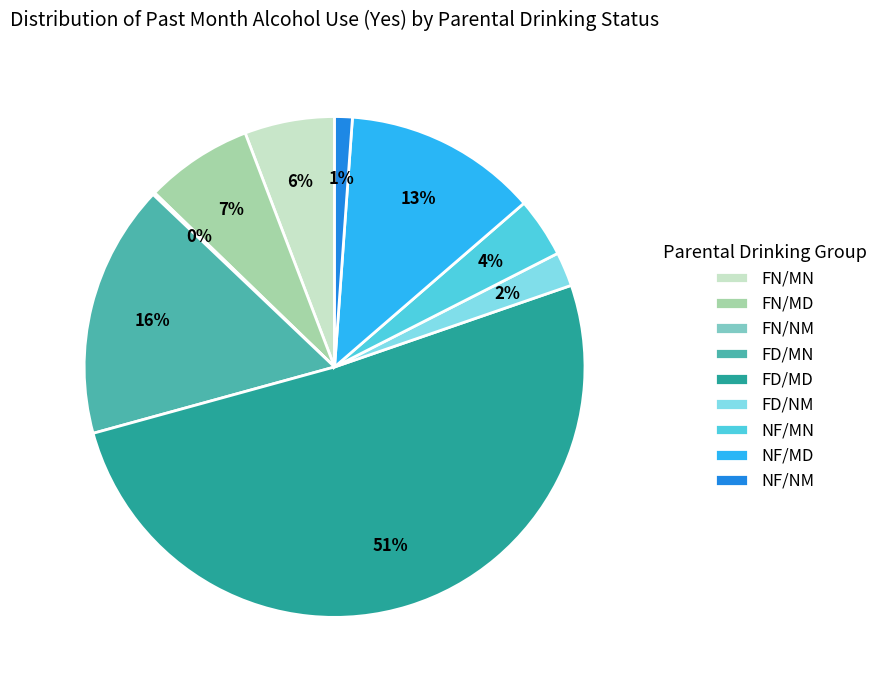

Which has a higher value, FN/MD or FD/MD?

FD/MD